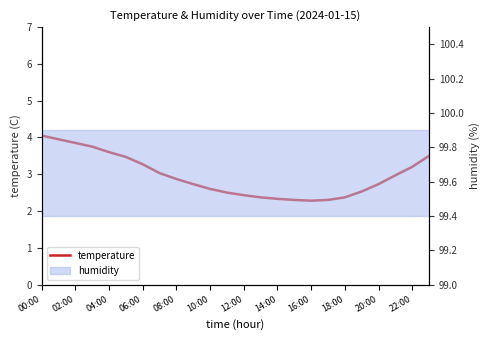

The chart shows a value of 4.7 at 14:00. True or false?

False